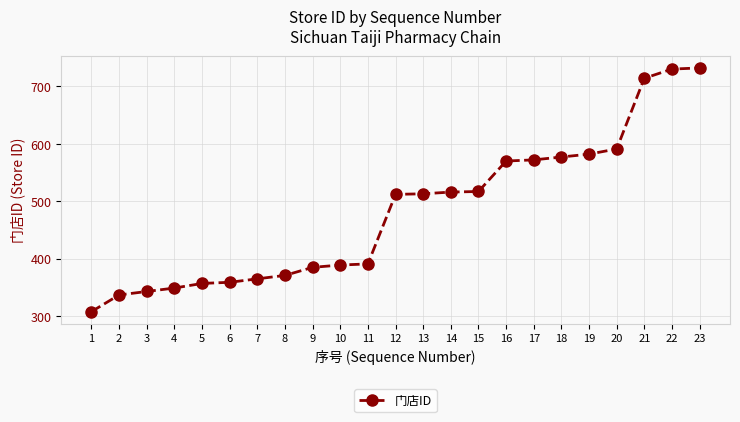

The value at 19 is 582. True or false?

True